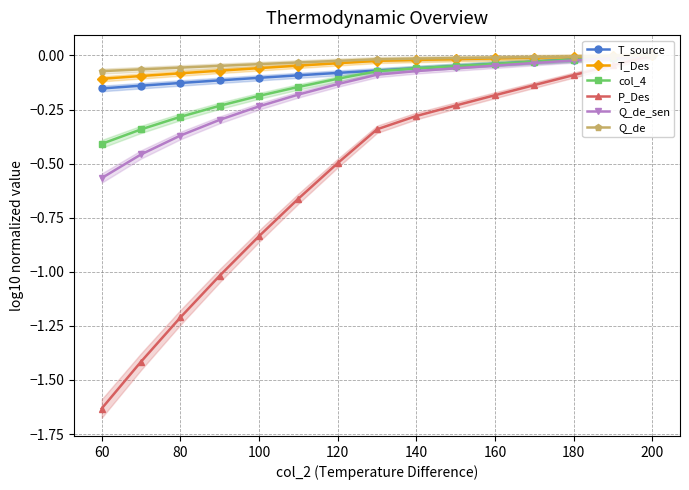

What are all the series names shown in the legend?

T_source, T_Des, col_4, P_Des, Q_de_sen, Q_de